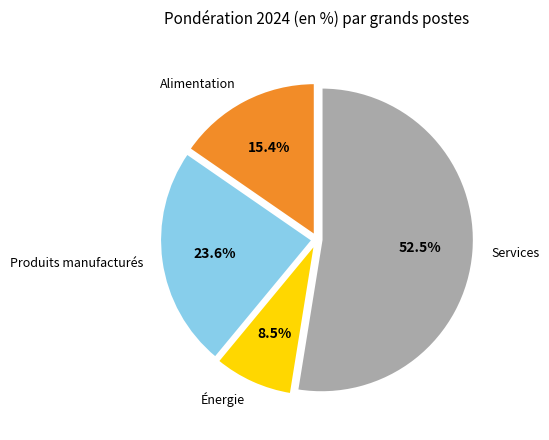

What is the ratio of the value at Services to the value at Alimentation?

3.4